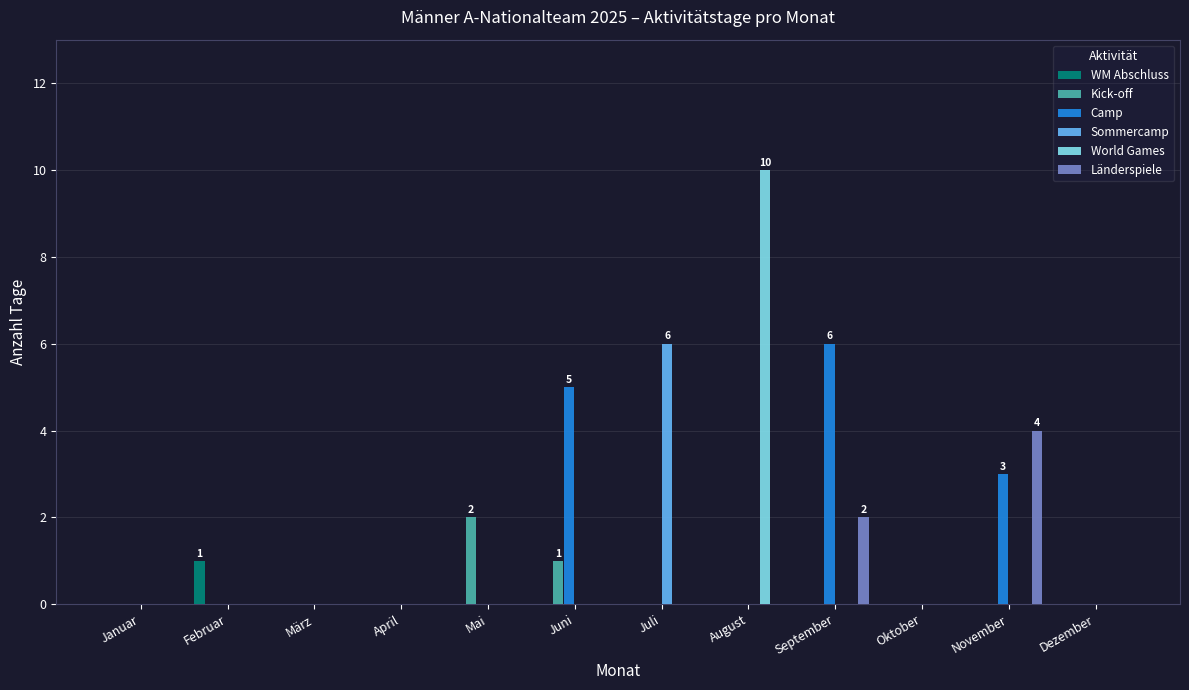

What is the highest value of the World Games series?

10